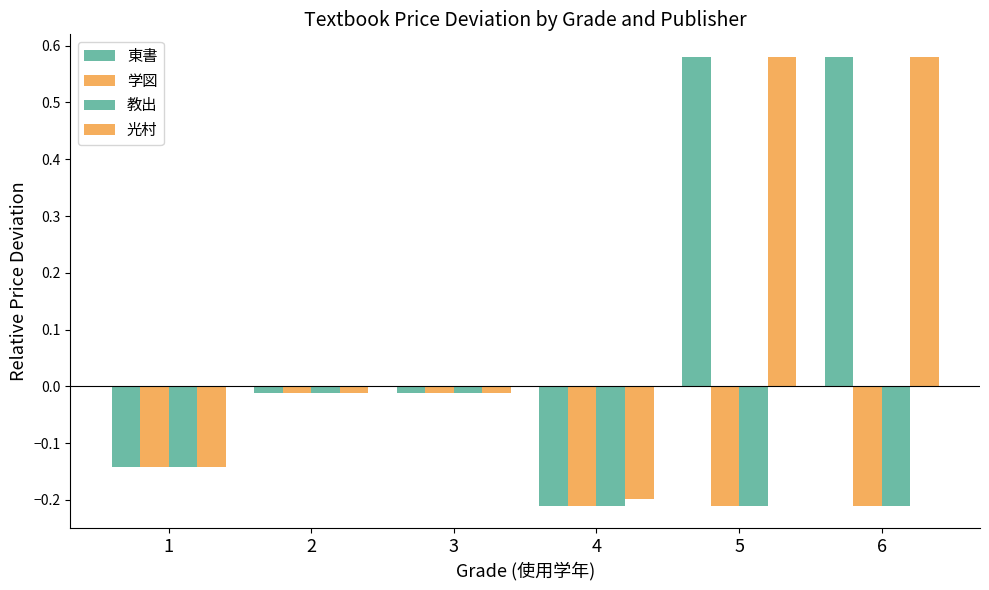

Between 4 and 5, which series saw the biggest shift?

東書